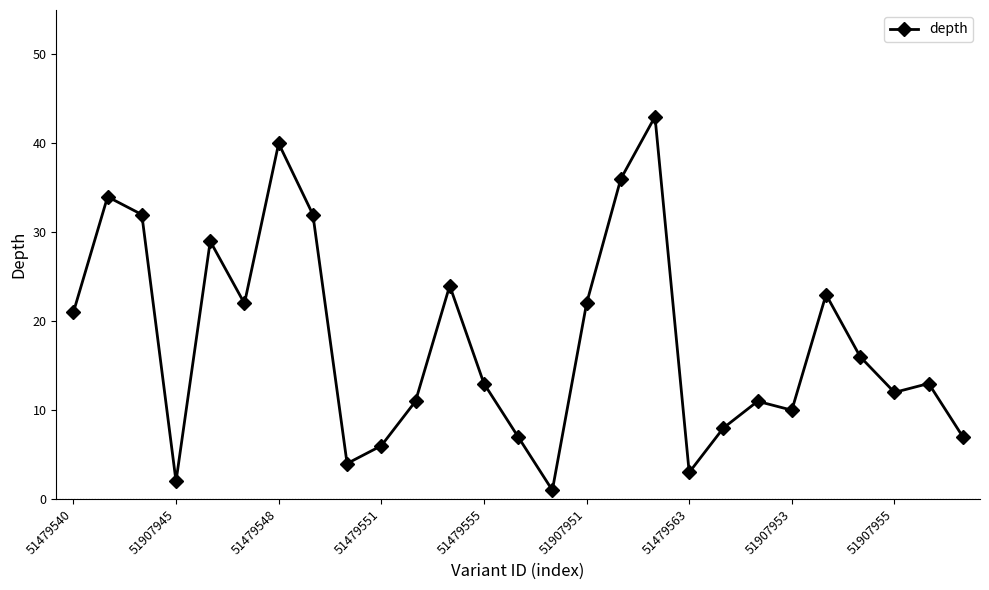

What is the maximum value shown in the chart?

43